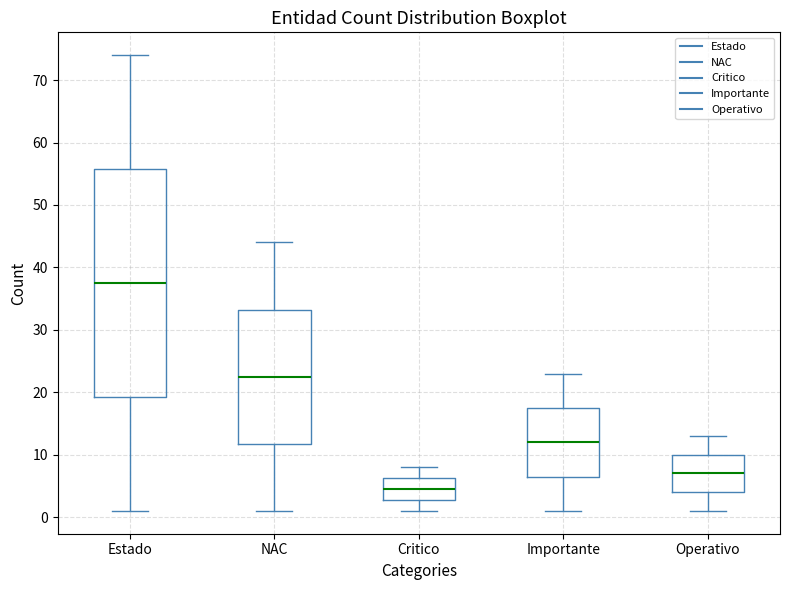

Comparing the boxes themselves (not the whiskers), which one is the tallest?

Estado